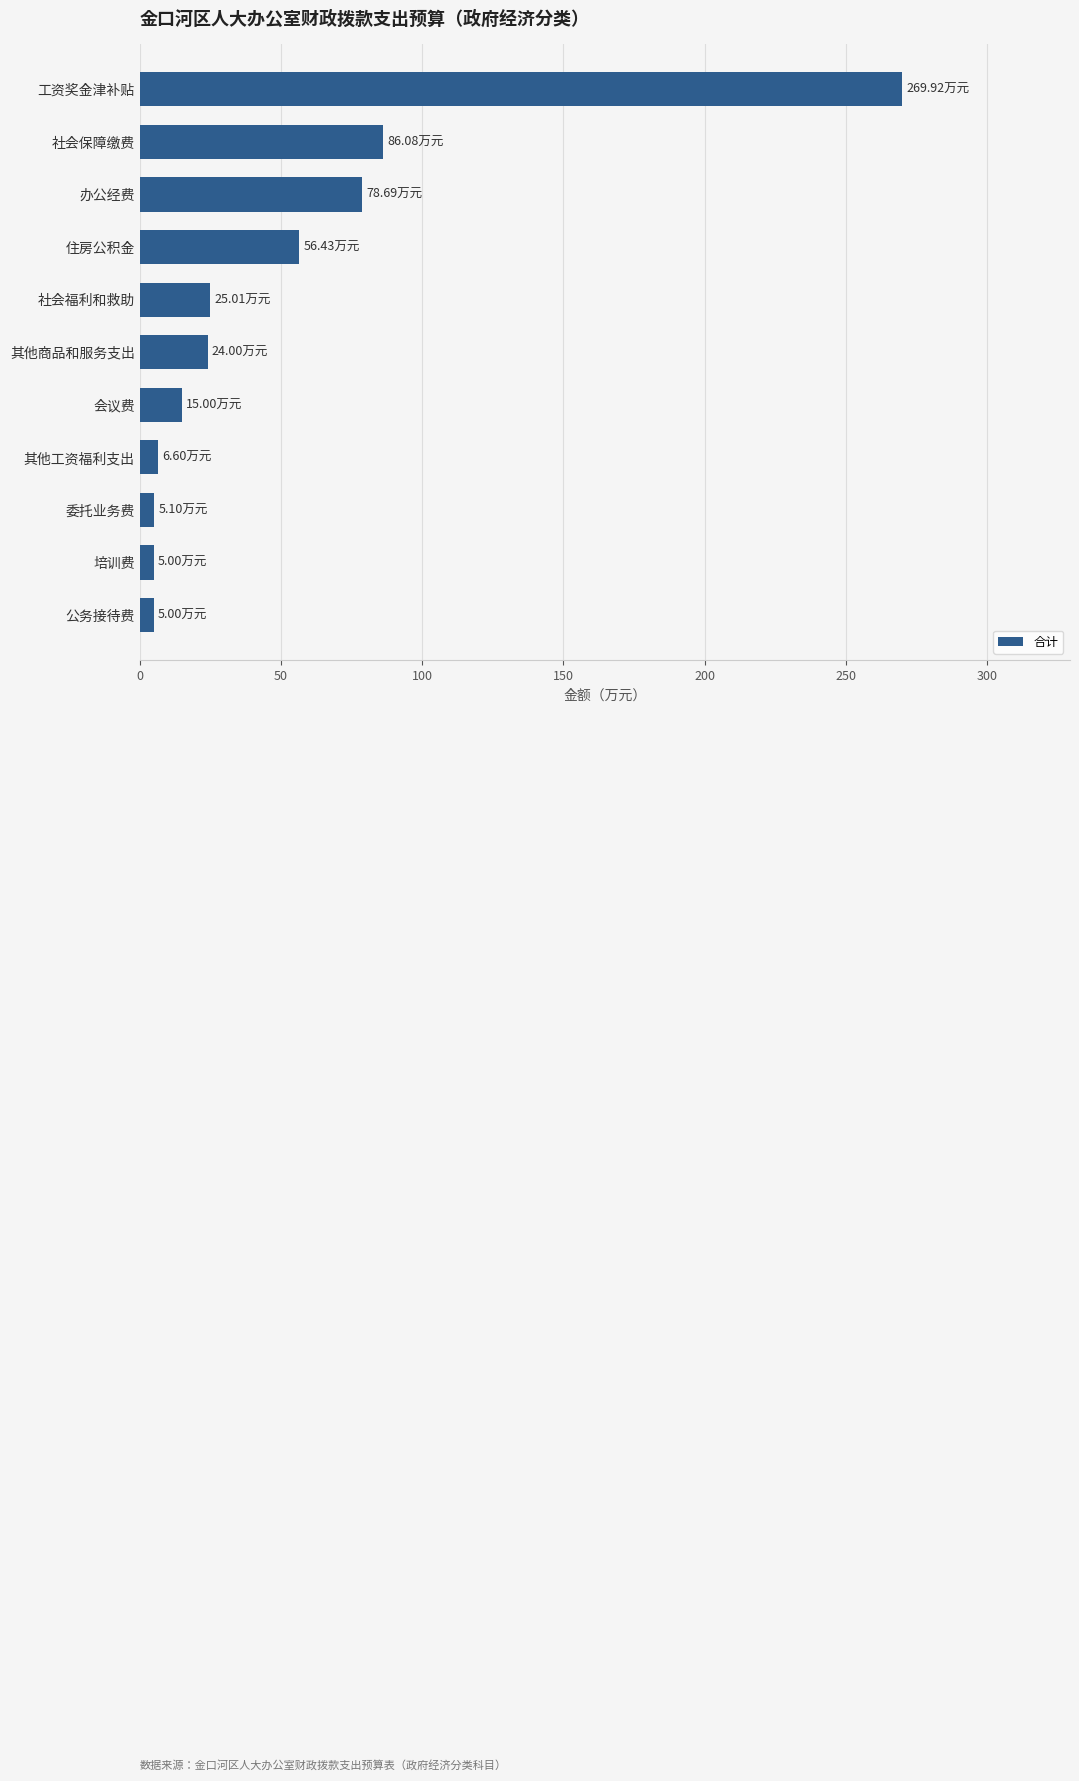

What is the minimum value shown in the chart?

5.0